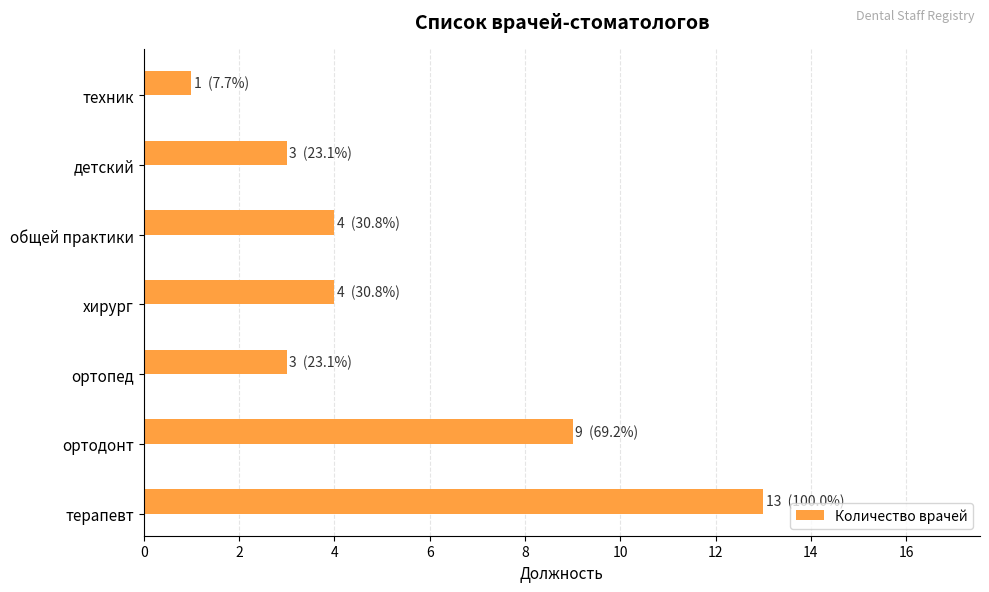

Reading bottom to top, list all the values displayed in this chart.

терапевт=13	ортодонт=9	ортопед=3	хирург=4	общей практики=4	детский=3	техник=1